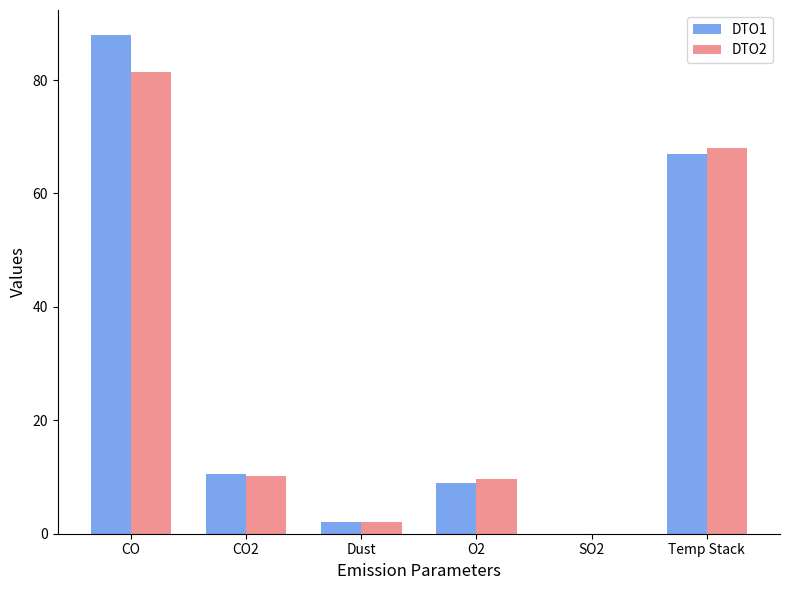

What is the total value across all series at Dust?

4.1